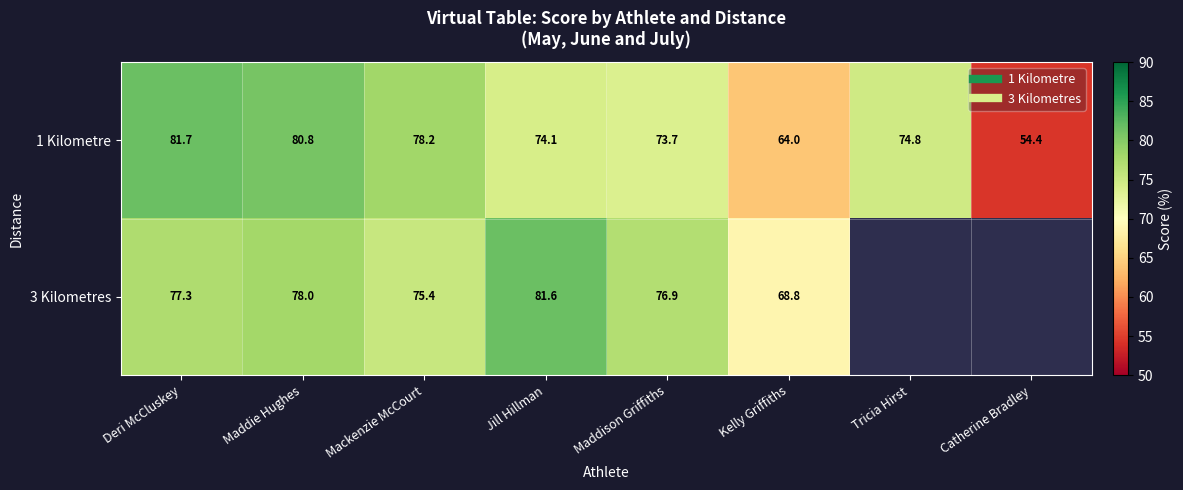

At which category does the chart reach its peak across all series?

Deri McCluskey